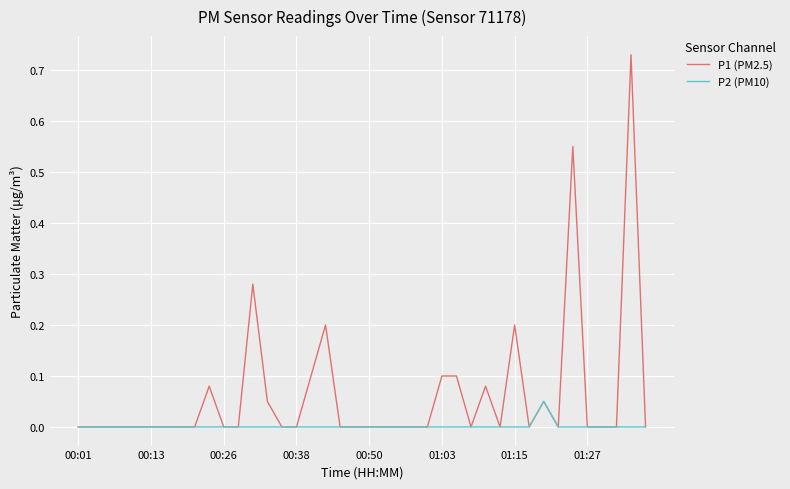

Which series has the widest spread of values?

P1 (PM2.5)